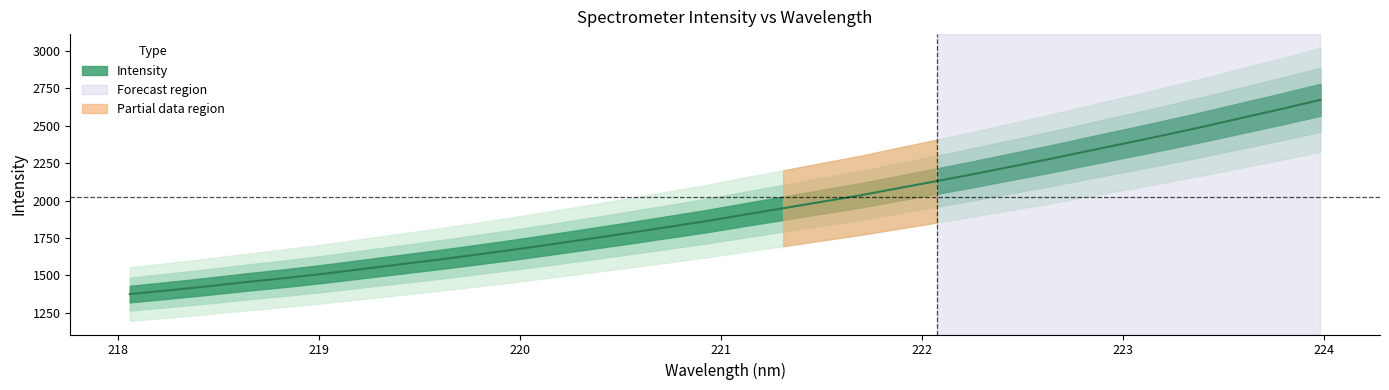

True or false: there are more than 1 points higher than both neighbors.

False